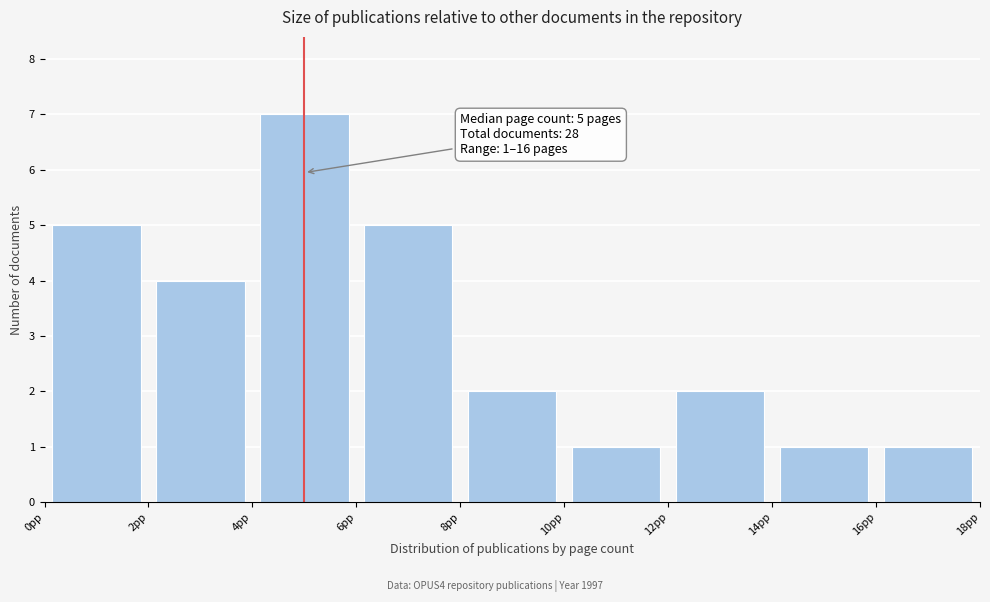

Over which range of the x-axis is the bar tallest?

4 to 6